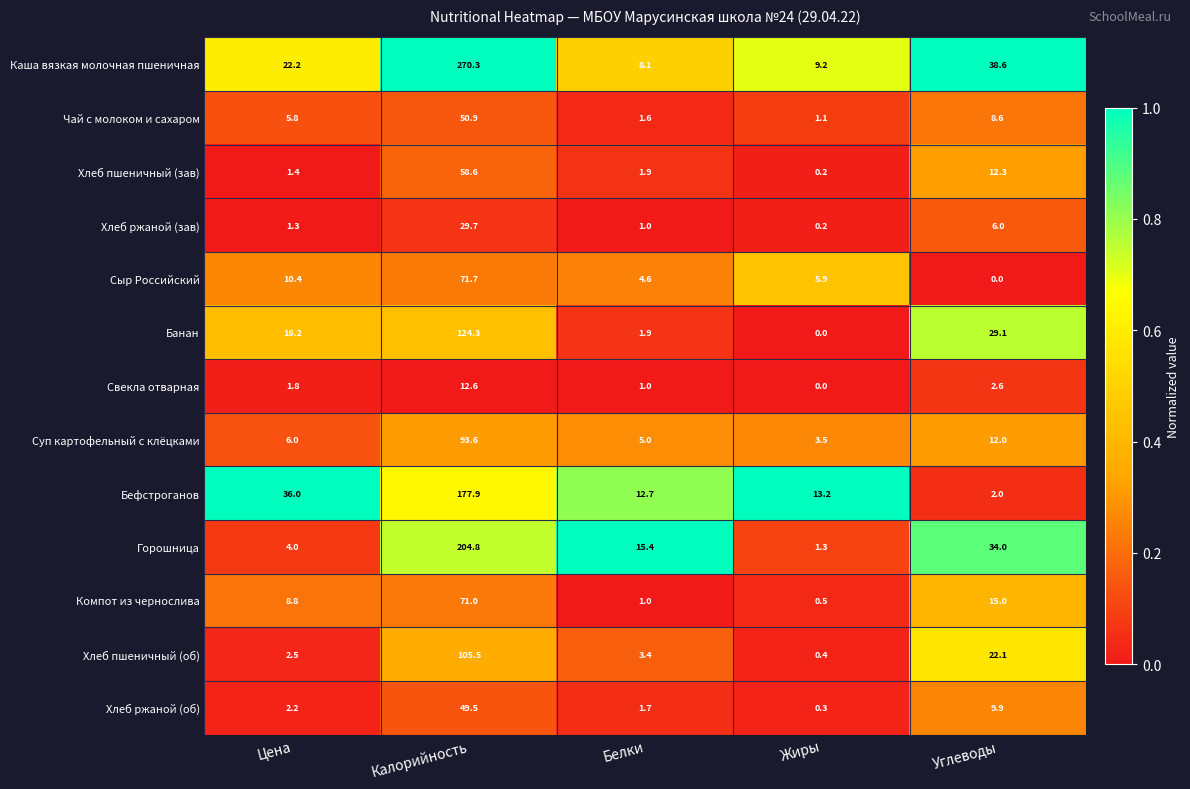

Which category has the highest value across all series?

Калорийность